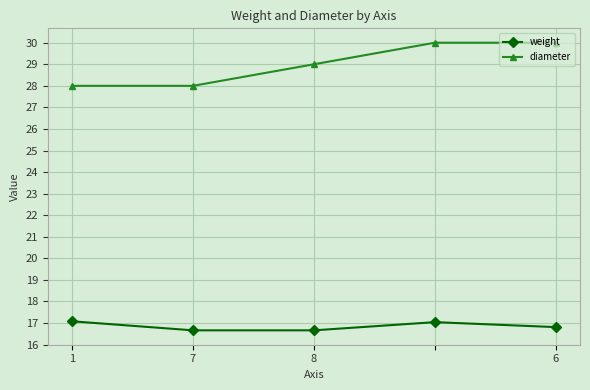

What are all the series names shown in the legend?

weight, diameter